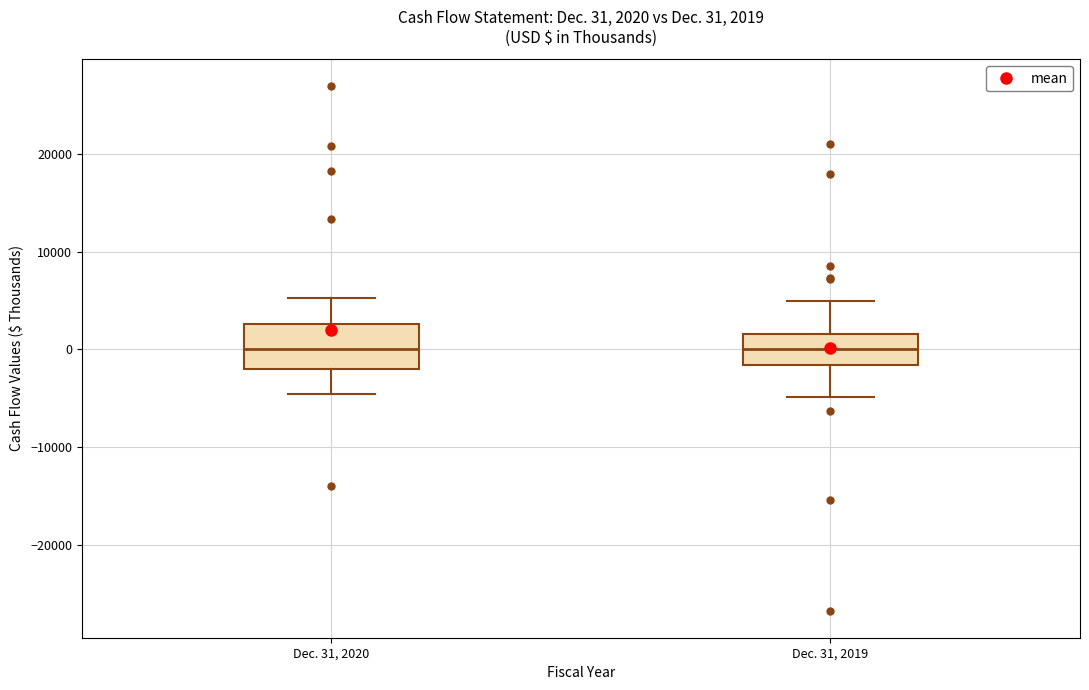

Which box is the tallest, from its lower edge to its upper edge?

Dec. 31, 2020